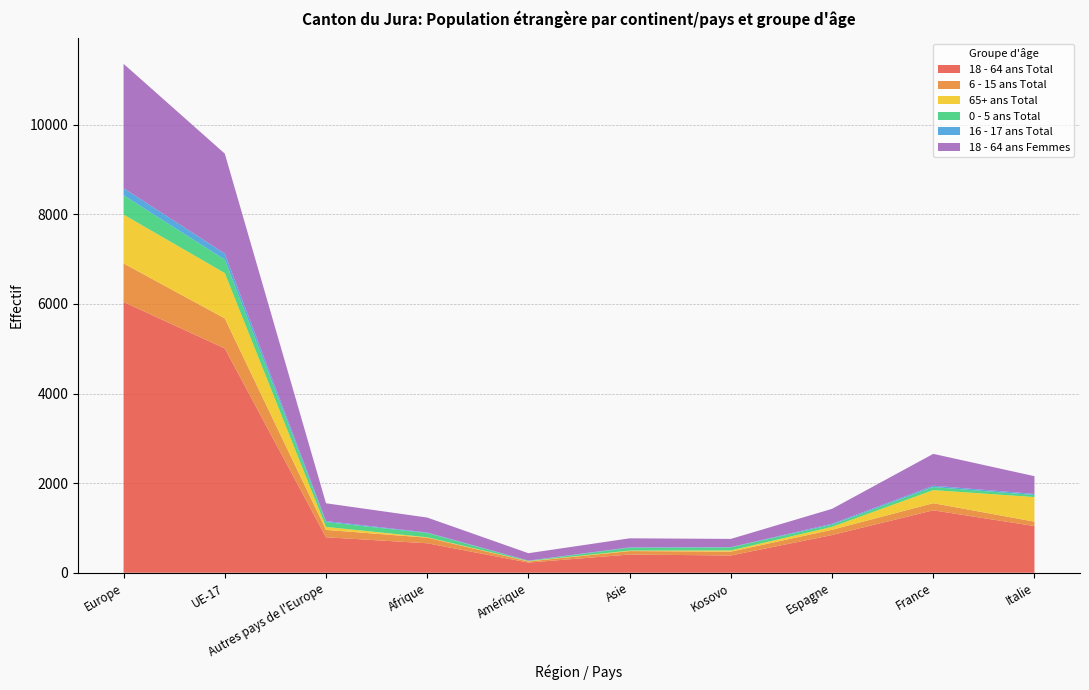

Reading left to right, extract all data points from this chart.

18 - 64 ans Total: Europe=6042	UE-17=5006	Autres pays de l'Europe=792	Afrique=658	Amérique=227	Asie=407	Kosovo=385	Espagne=842	France=1393	Italie=1042
6 - 15 ans Total: Europe=861	UE-17=670	Autres pays de l'Europe=164	Afrique=125	Amérique=25	Asie=76	Kosovo=86	Espagne=117	France=159	Italie=98
65+ ans Total: Europe=1090	UE-17=1012	Autres pays de l'Europe=67	Afrique=9	Amérique=8	Asie=12	Kosovo=27	Espagne=66	France=292	Italie=549
0 - 5 ans Total: Europe=431	UE-17=300	Autres pays de l'Europe=108	Afrique=95	Amérique=7	Asie=62	Kosovo=68	Espagne=47	France=68	Italie=45
16 - 17 ans Total: Europe=159	UE-17=134	Autres pays de l'Europe=22	Afrique=11	Amérique=4	Asie=10	Kosovo=6	Espagne=21	France=30	Italie=25
18 - 64 ans Femmes: Europe=2774	UE-17=2231	Autres pays de l'Europe=397	Afrique=334	Amérique=165	Asie=201	Kosovo=183	Espagne=333	France=711	Italie=396